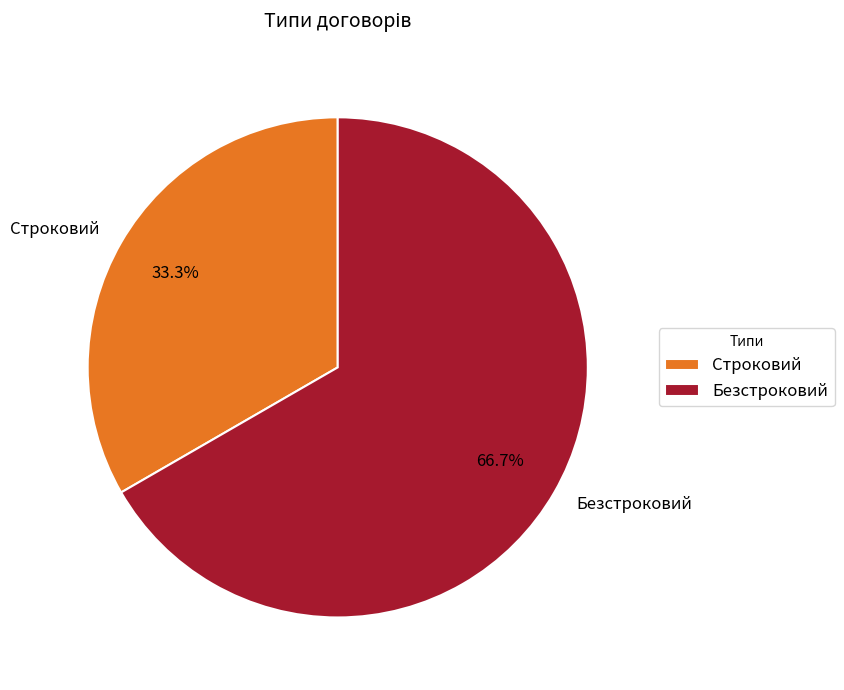

Do Строковий and Безстроковий together represent more than half of the pie?

Yes